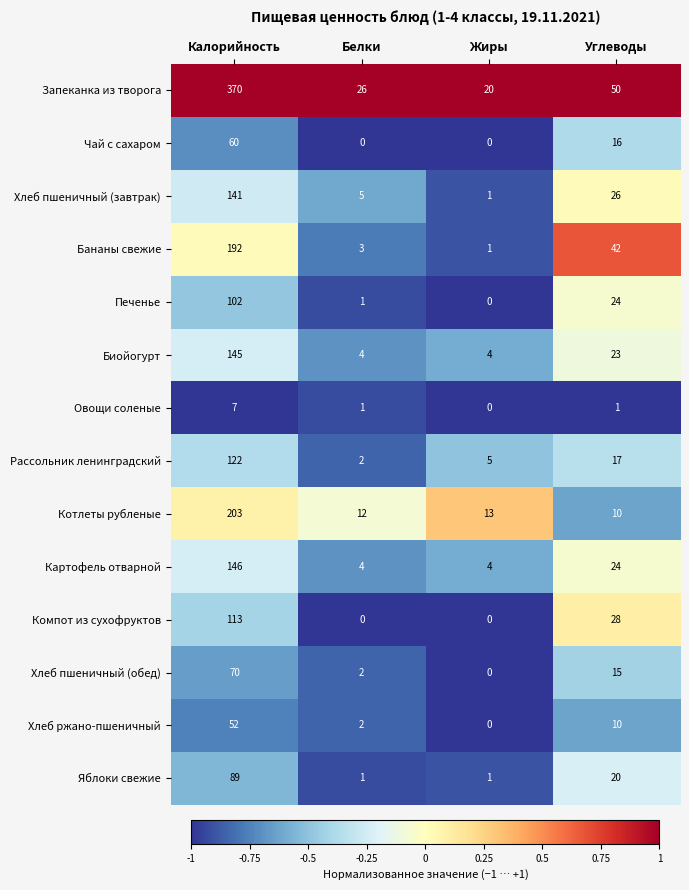

What is the sum of the Хлеб ржано-пшеничный values at Углеводы and Калорийность?

62